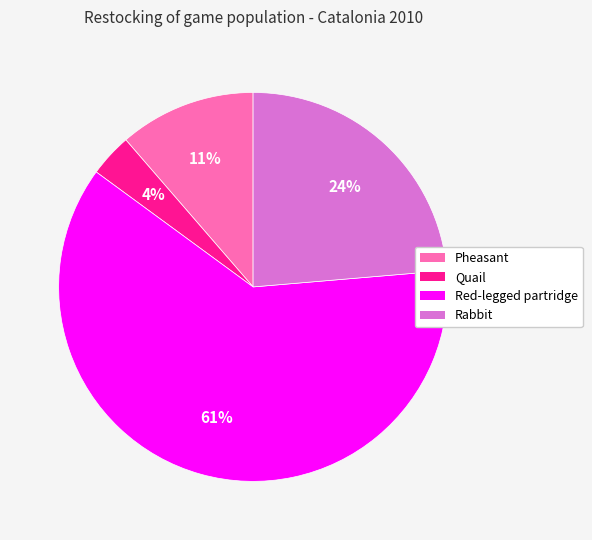

Combined, do Rabbit and Red-legged partridge account for over 50%?

Yes